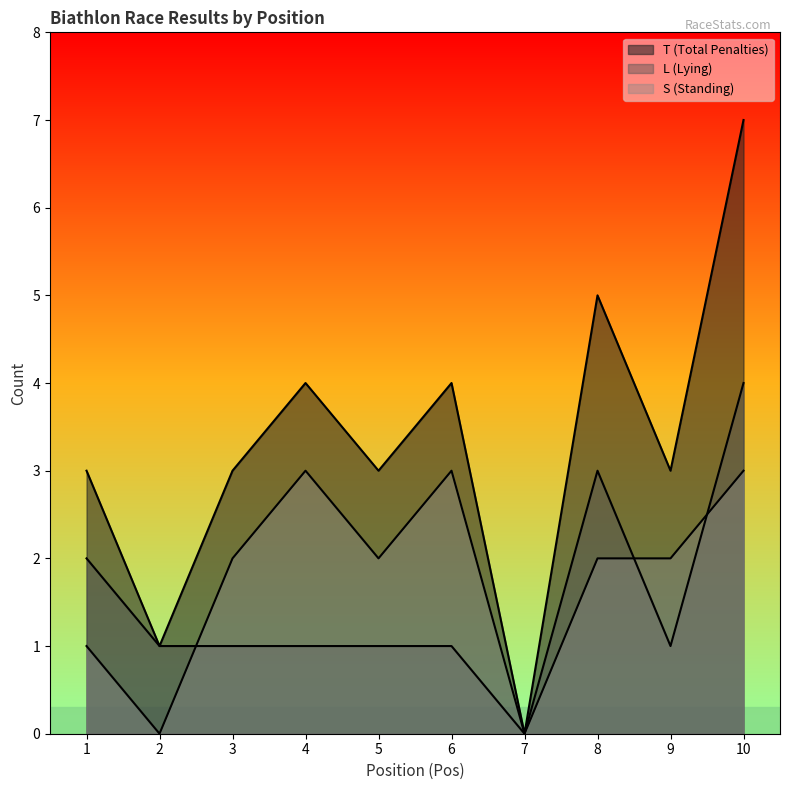

Read the T (Total Penalties) value at 6.

4